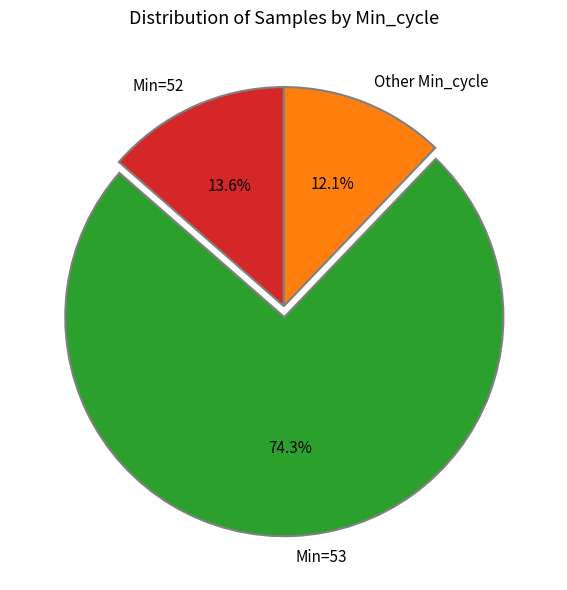

What is the smallest slice in the pie chart?

Other Min_cycle